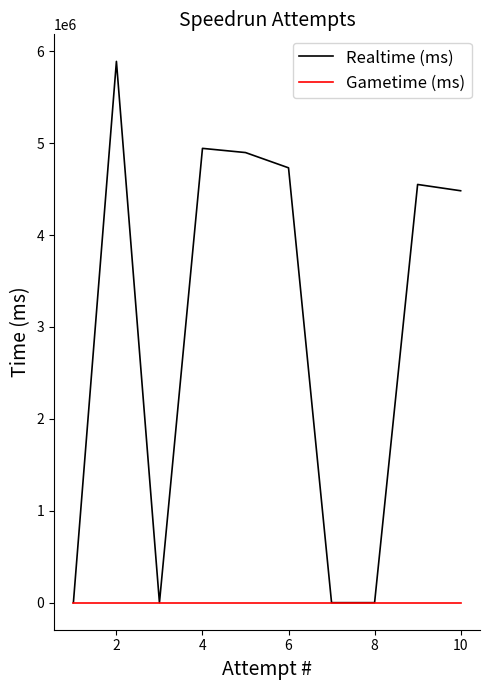

What is the difference between the maximum and second lowest values in the Realtime (ms) series?

5888878